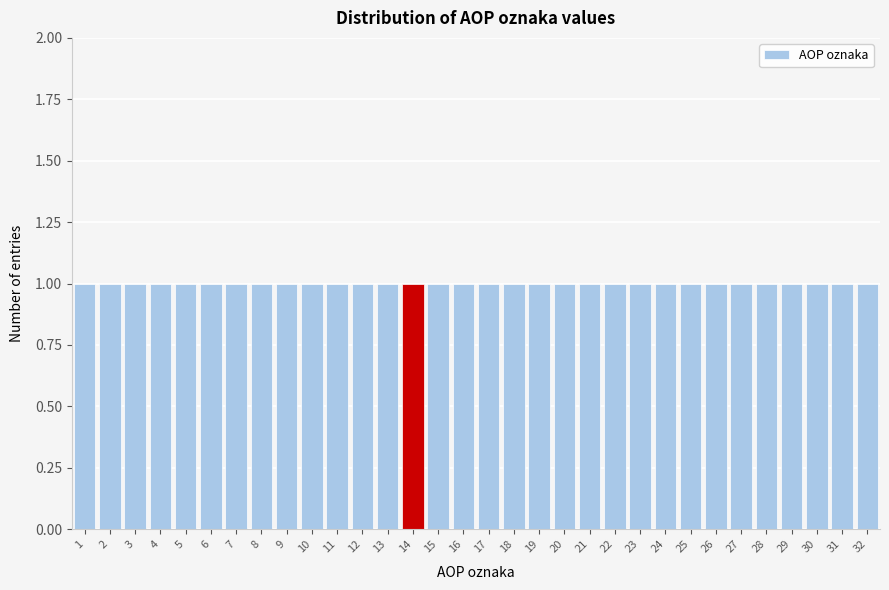

Reading left to right, transcribe this chart: for each bar, give the range it covers on the x-axis and its height. The values are not printed on the chart, so give them approximately, as read against the axis.

0.5 to 1.5: 1
1.5 to 2.5: 1
2.5 to 3.5: 1
3.5 to 4.5: 1
4.5 to 5.5: 1
5.5 to 6.5: 1
6.5 to 7.5: 1
7.5 to 8.5: 1
8.5 to 9.5: 1
9.5 to 10.5: 1
10.5 to 11.5: 1
11.5 to 12.5: 1
12.5 to 13.5: 1
13.5 to 14.5: 1
14.5 to 15.5: 1
15.5 to 16.5: 1
16.5 to 17.5: 1
17.5 to 18.5: 1
18.5 to 19.5: 1
19.5 to 20.5: 1
20.5 to 21.5: 1
21.5 to 22.5: 1
22.5 to 23.5: 1
23.5 to 24.5: 1
24.5 to 25.5: 1
25.5 to 26.5: 1
26.5 to 27.5: 1
27.5 to 28.5: 1
28.5 to 29.5: 1
29.5 to 30.5: 1
30.5 to 31.5: 1
31.5 to 32.5: 1